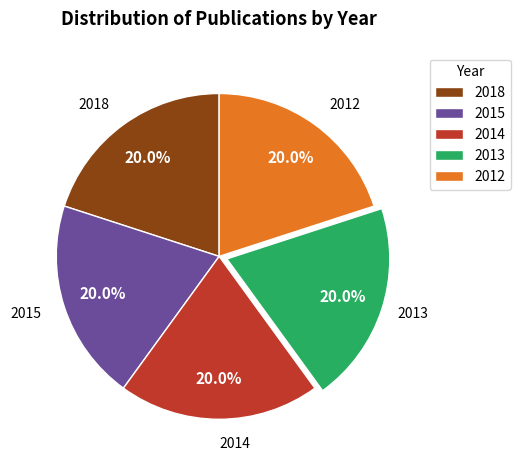

Approximately how many times larger is the value at 2013 compared to 2012?

1.0